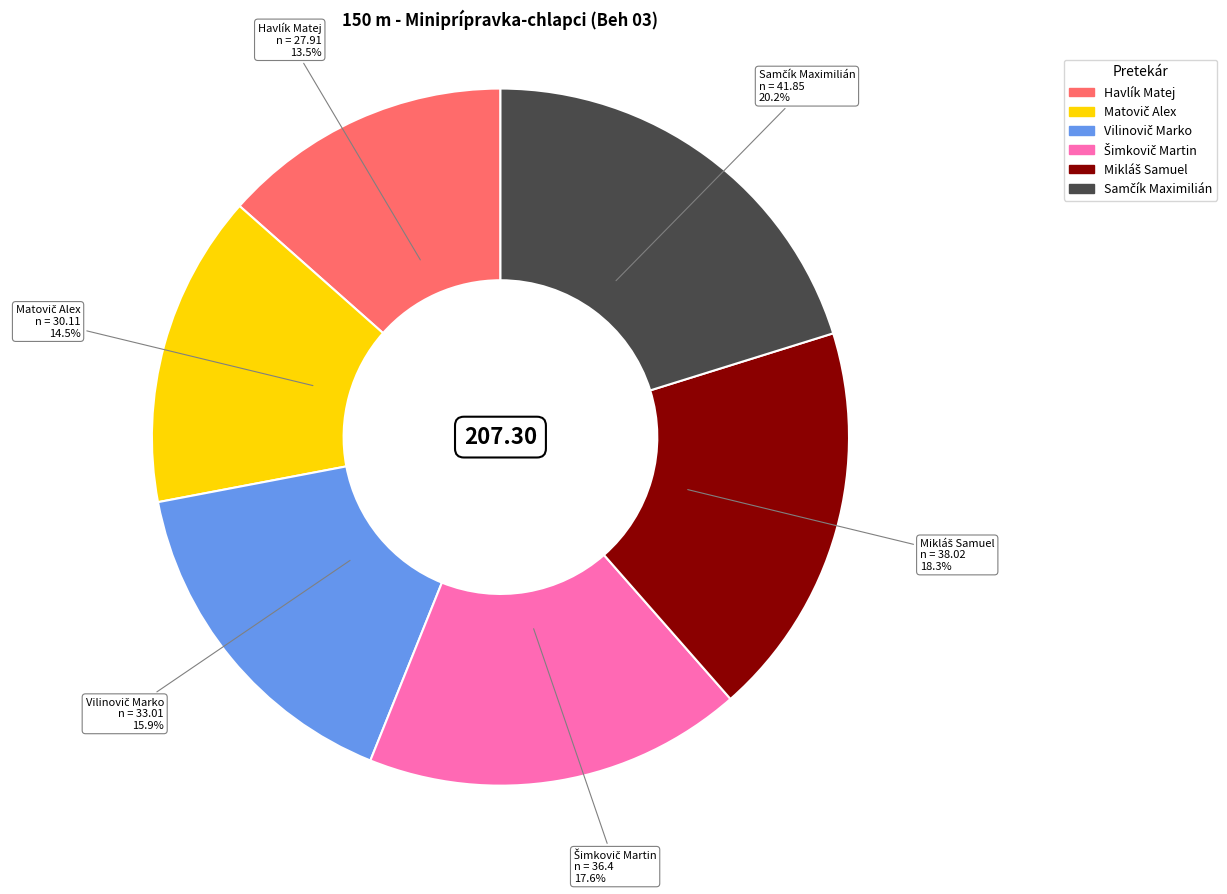

Which category has the smallest portion of the pie?

Havlík Matej